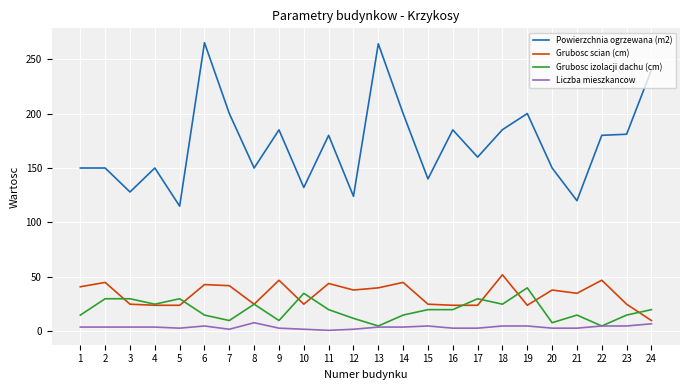

Which series has the largest total across all categories?

Powierzchnia ogrzewana (m2)